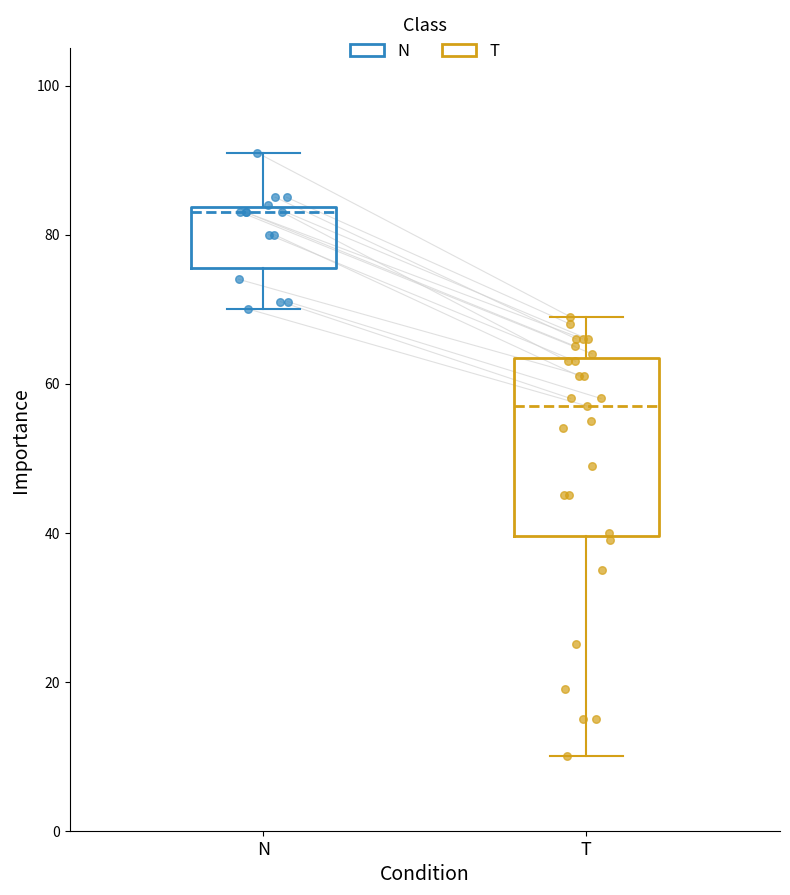

Which box's median line is the lowest?

T